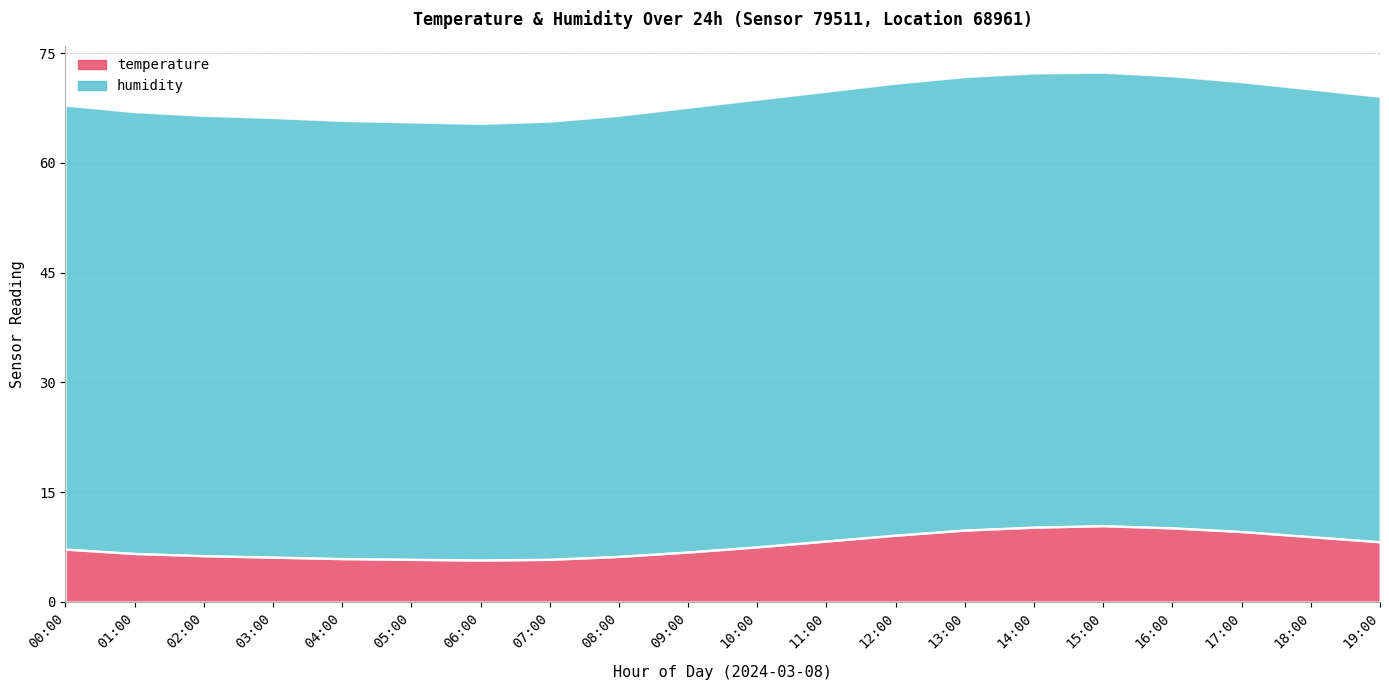

How many interior local valleys does the humidity series have?

1